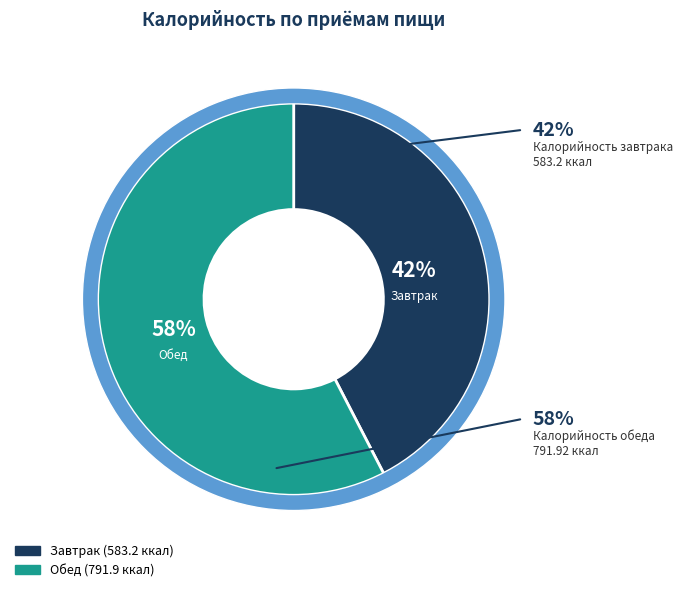

To the nearest percent, what percentage of the pie is Обед?

58%